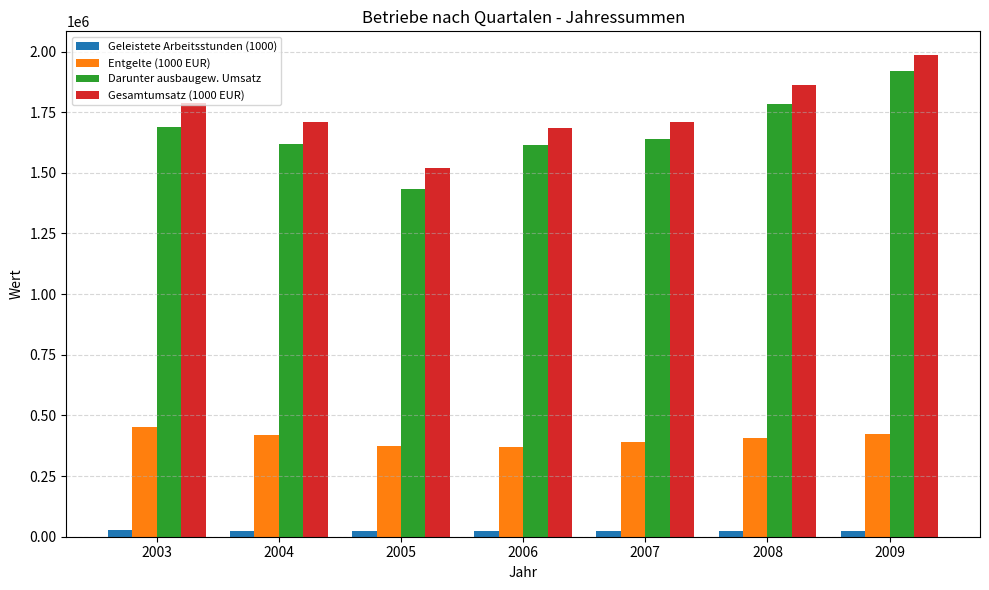

List the series in order of their peak value, lowest first.

Geleistete Arbeitsstunden (1000), Entgelte (1000 EUR), Darunter ausbaugew. Umsatz, Gesamtumsatz (1000 EUR)